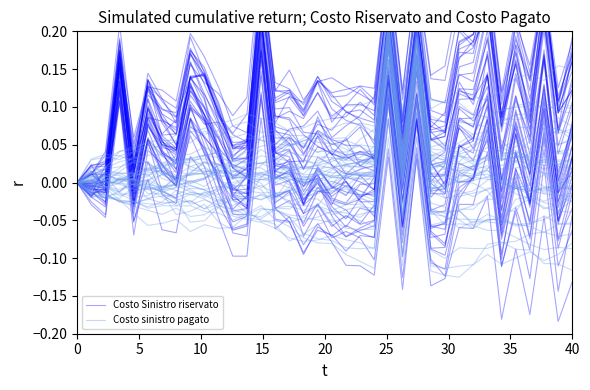

What are all the series names shown in the legend?

Costo Sinistro riservato, Costo sinistro pagato